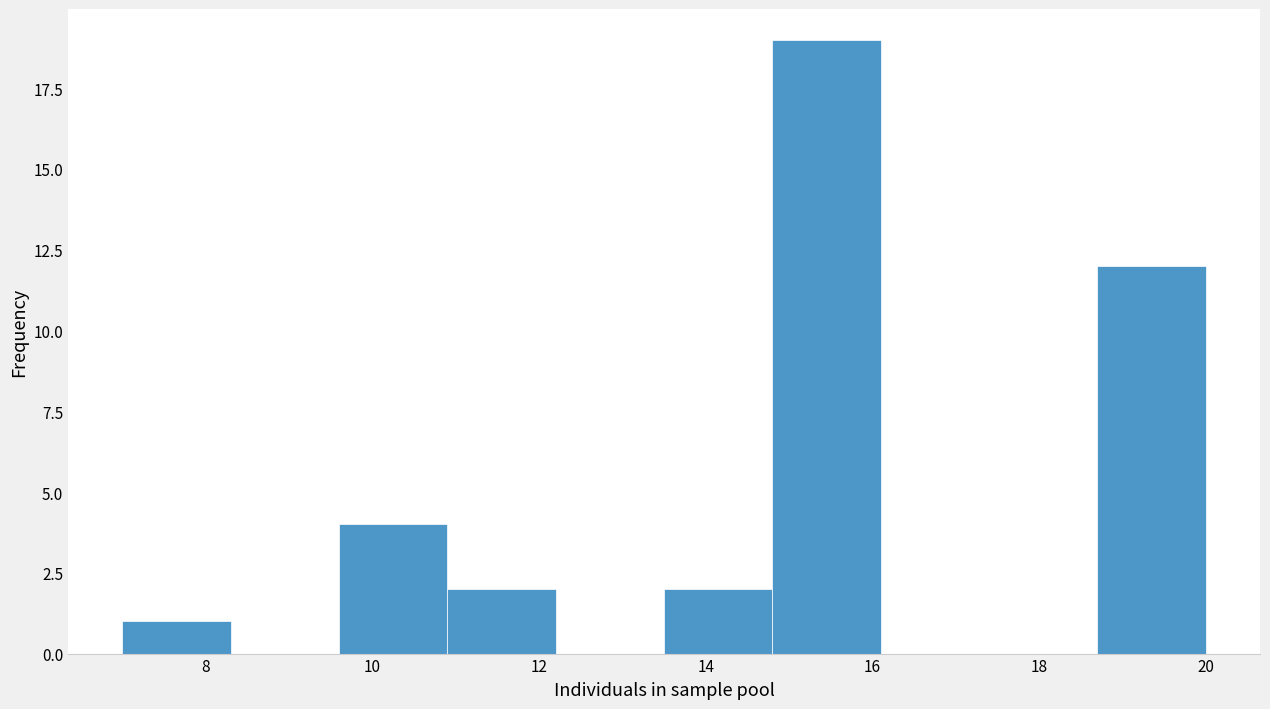

Which range on the x-axis has the tallest bar?

14.8 to 16.1